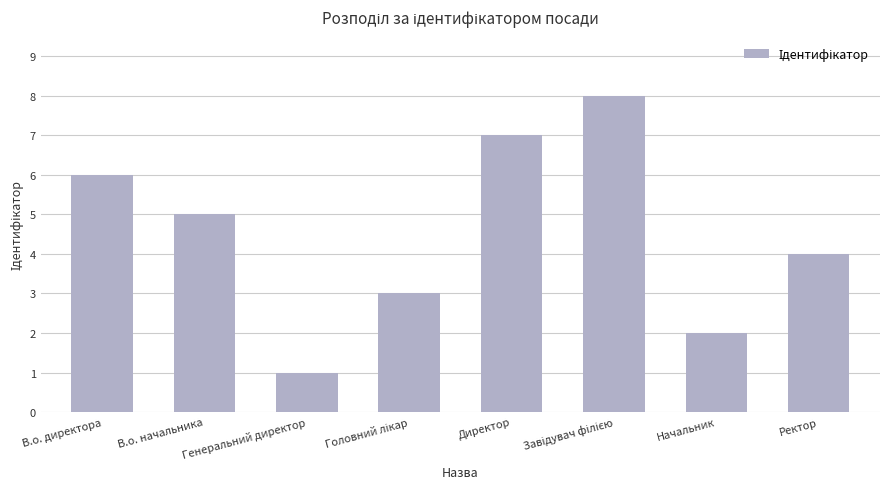

What position from the left is В.о. начальника?

2